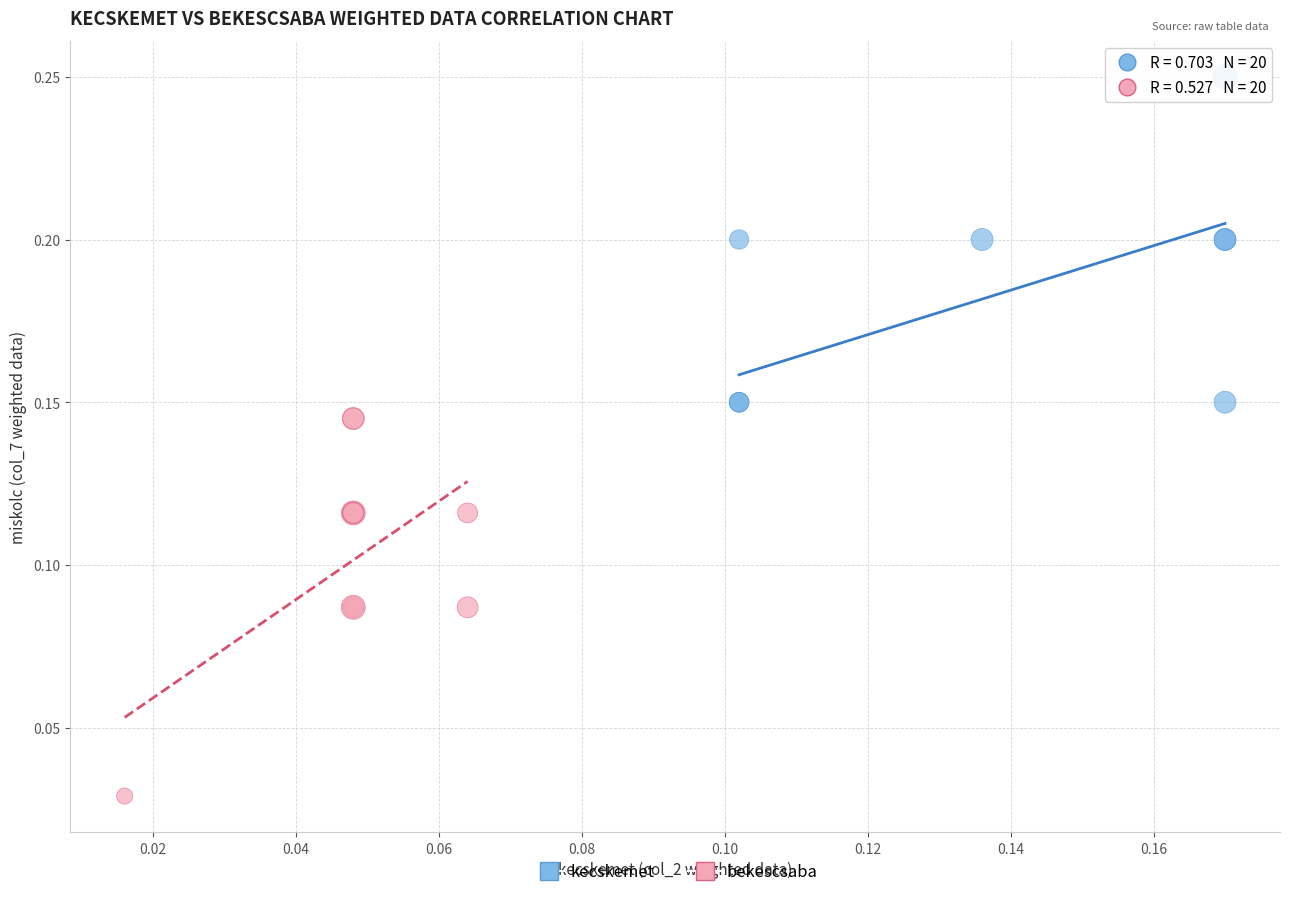

What are all the series names shown in the legend?

kecskemet, bekescsaba